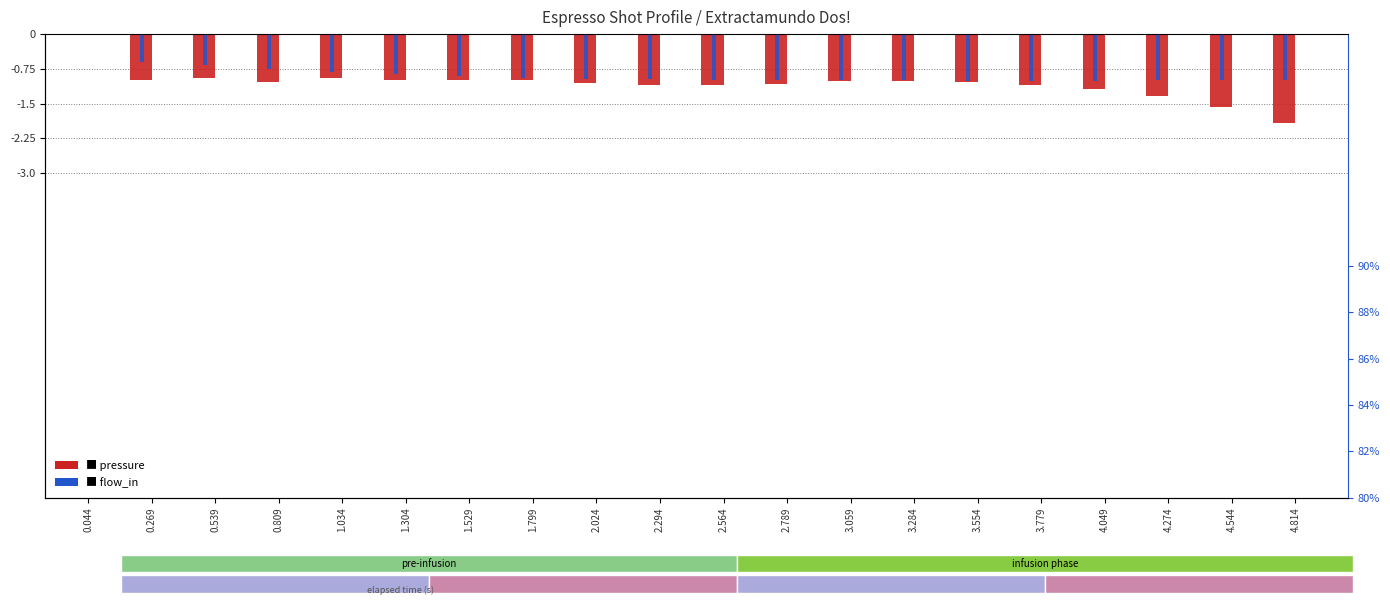

What is the label of the 1st bar from the right?

4.814